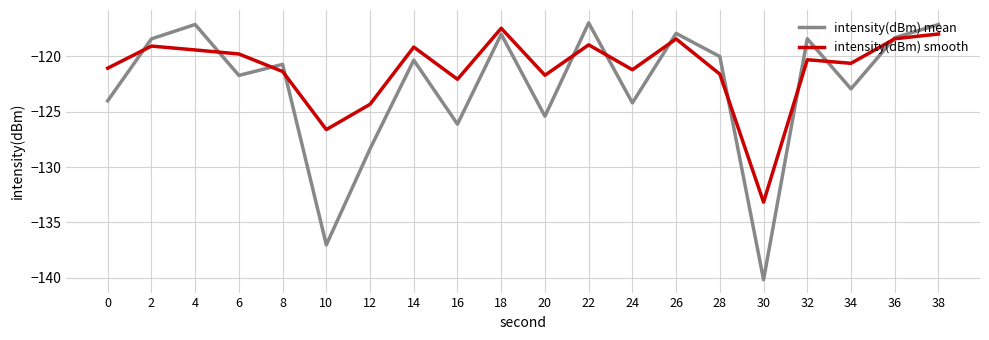

The value of intensity(dBm) mean at 28 is -80.6. True or false?

False